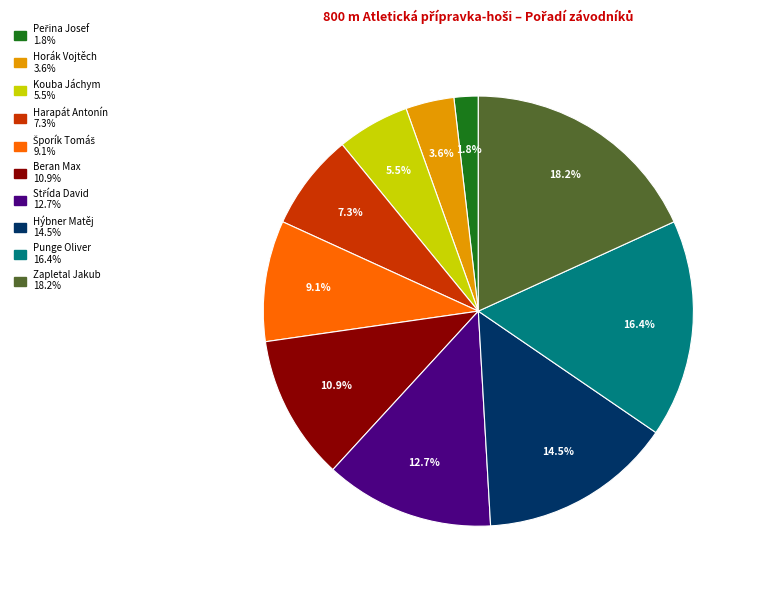

What is the largest slice in the pie chart?

Zapletal Jakub